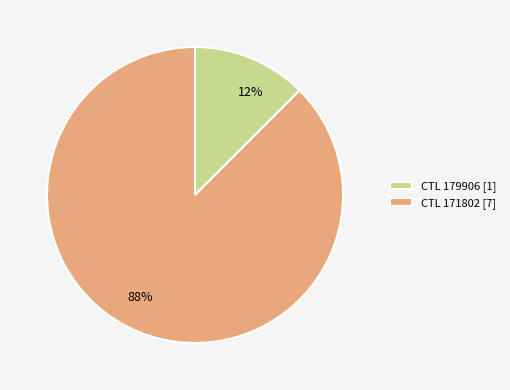

What is the smallest slice in the pie chart?

CTL 179906 [1]